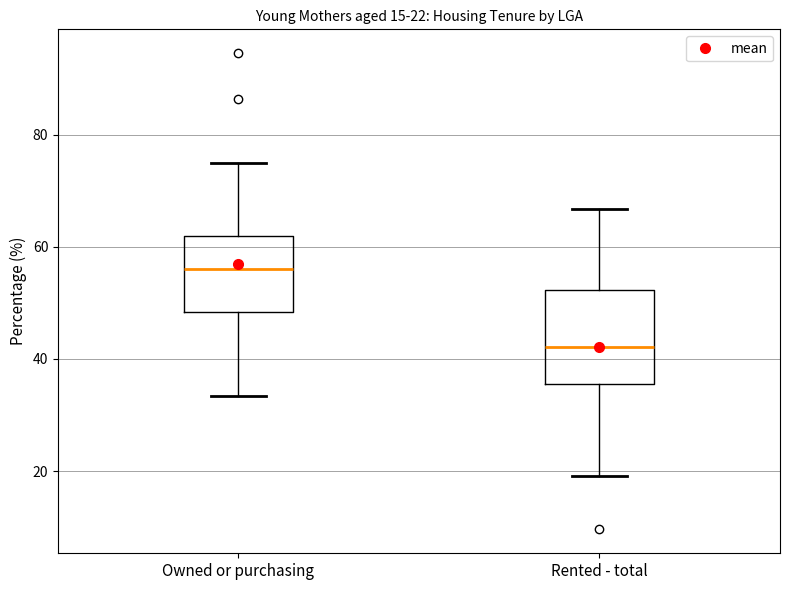

Which box's median line is the highest?

Owned or purchasing